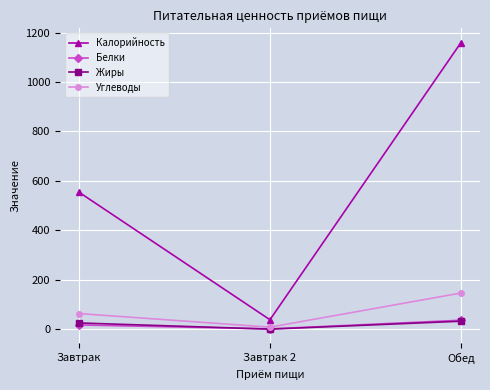

Is this an area chart (filled region under the line)?

No